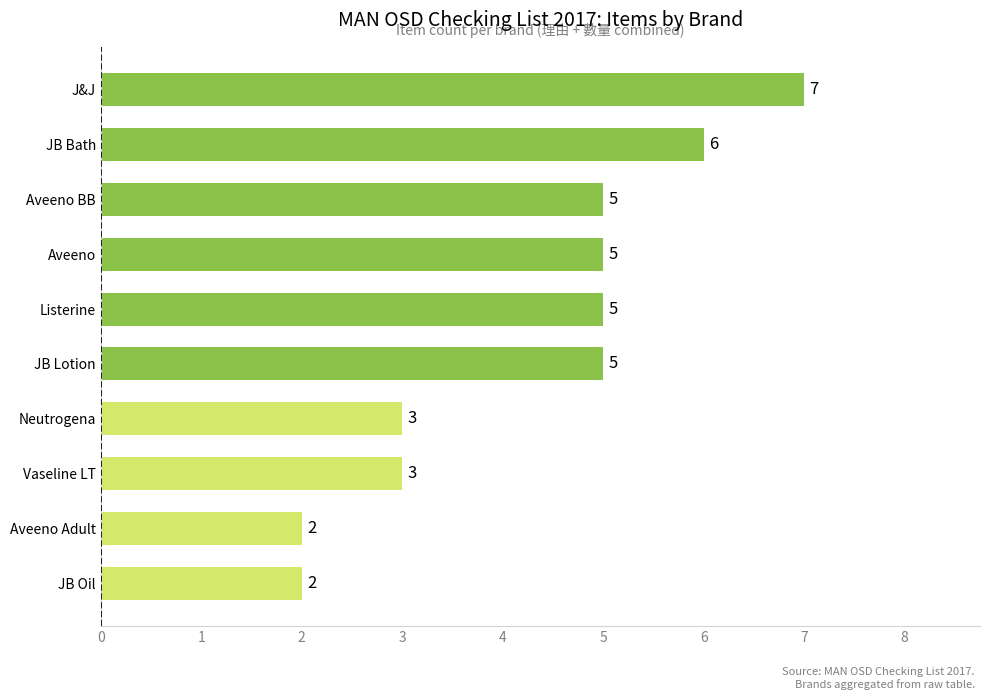

How many distinct data groups are displayed?

1